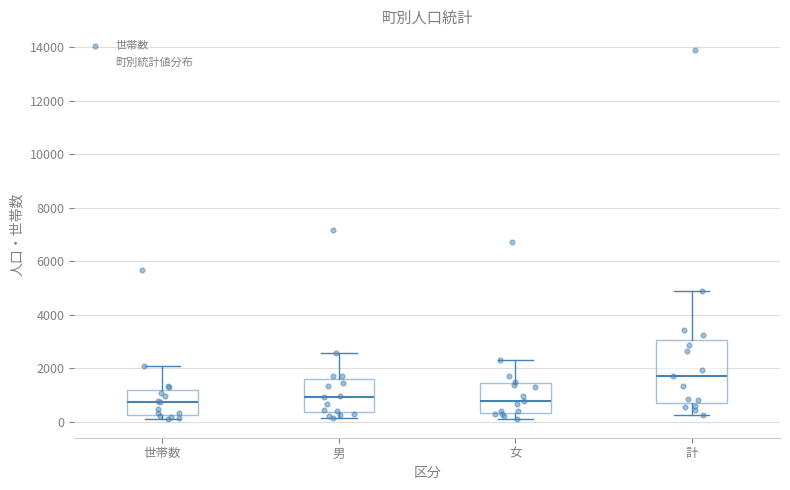

Reading left to right, read every box against the y-axis: the position of its median line, the range the box covers, and the ends of its whiskers. The values are not printed on the chart, so give them approximately, as read against the axis.

世帯数: median 800, box 200 to 1200, whiskers 200 (just below the box's lower edge) to 2000
男: median 1000, box 400 to 1600, whiskers 200 to 2600
女: median 800, box 400 to 1400, whiskers 200 to 2400
計: median 1800, box 800 to 3000, whiskers 200 to 4800